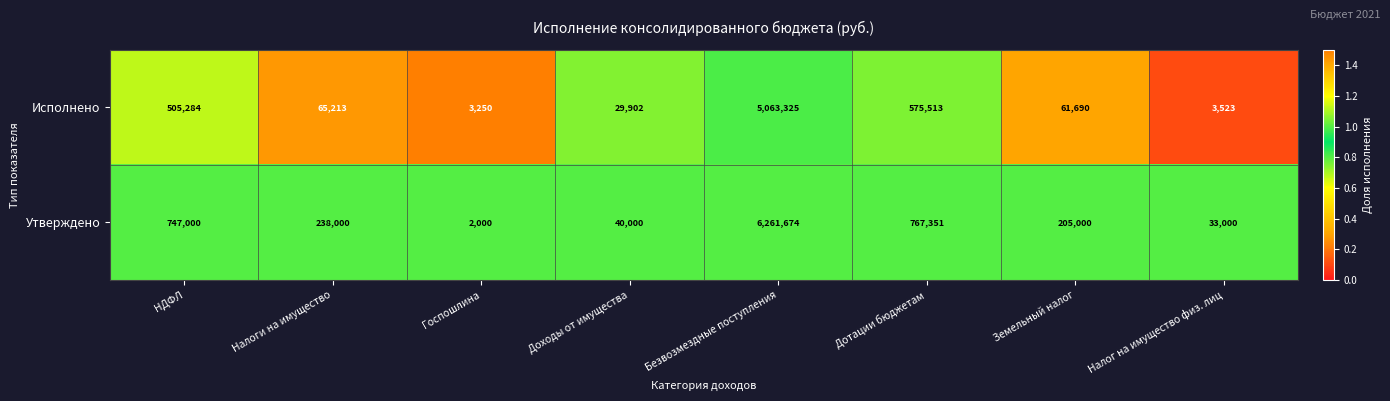

Reading left to right, extract all data points from this chart.

Исполнено: 505284	65213	3250	29902	5063325	575513	61690	3523
Утверждено: 747000	238000	2000	40000	6261674	767351	205000	33000